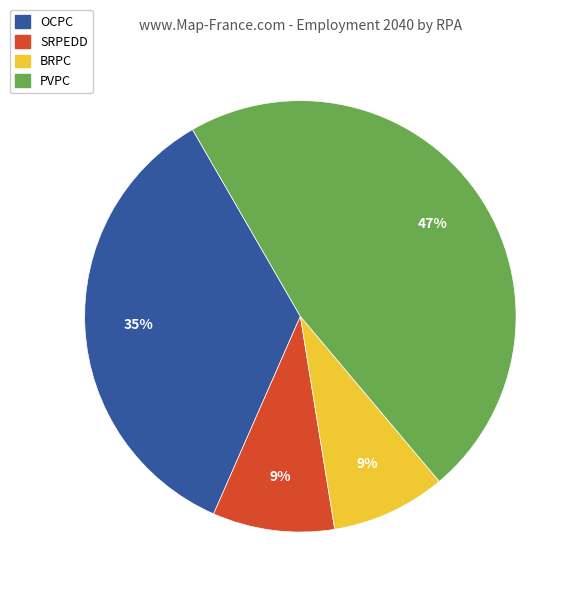

Which has a higher value, OCPC or PVPC?

PVPC